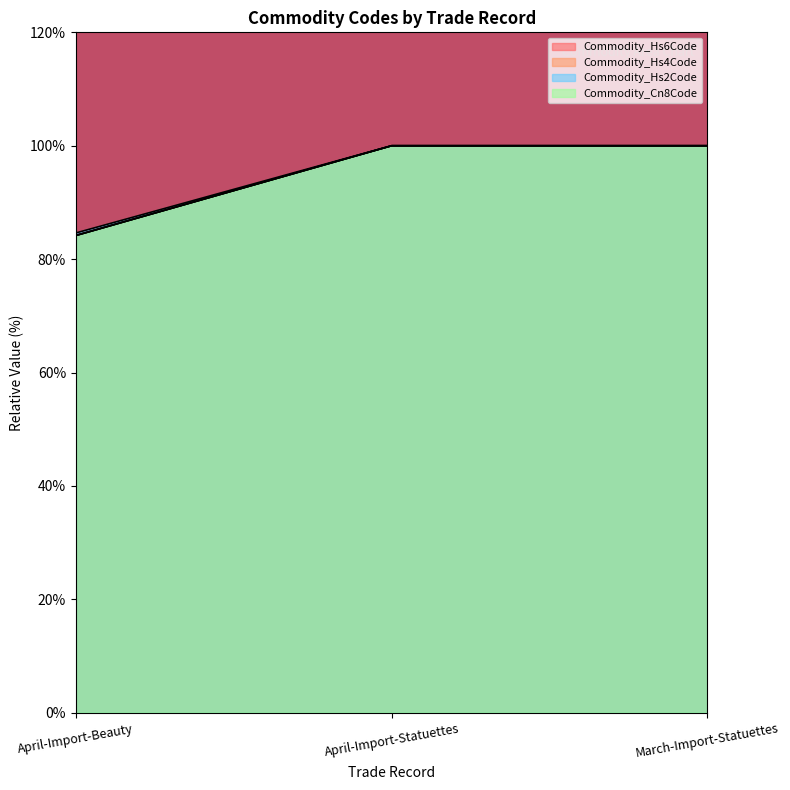

True or false: Commodity_Hs6Code has a value of 100.0 at March-Import-Statuettes.

True